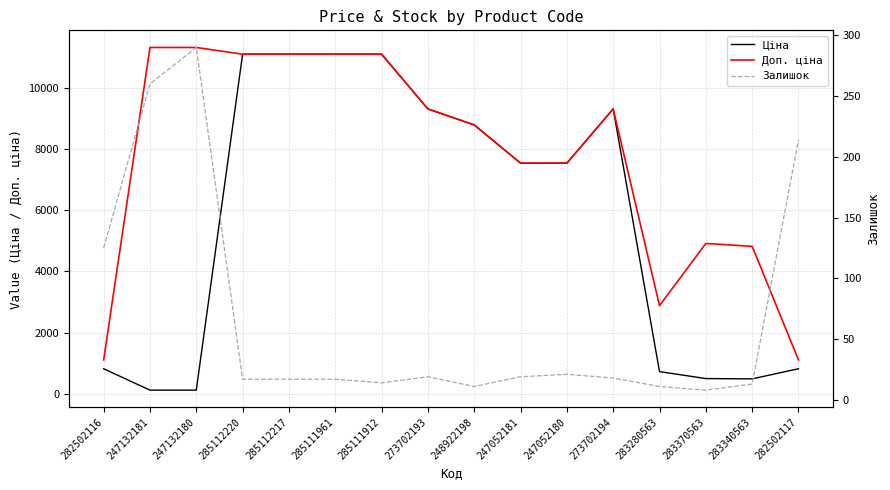

What is the difference between the second highest and second lowest values in the Ціна series?

11000.2